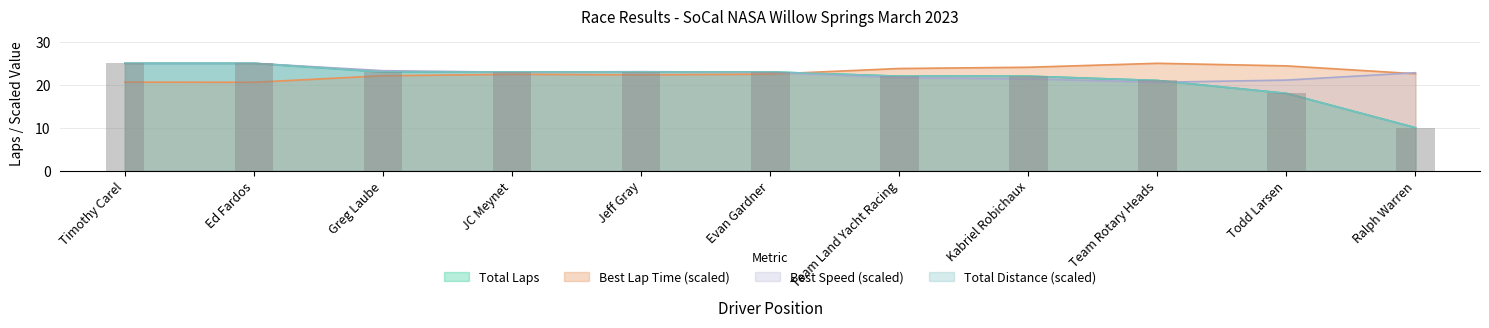

What are all the series names shown in the legend?

Total Laps, Best Lap time, Best Speed, Total Distance